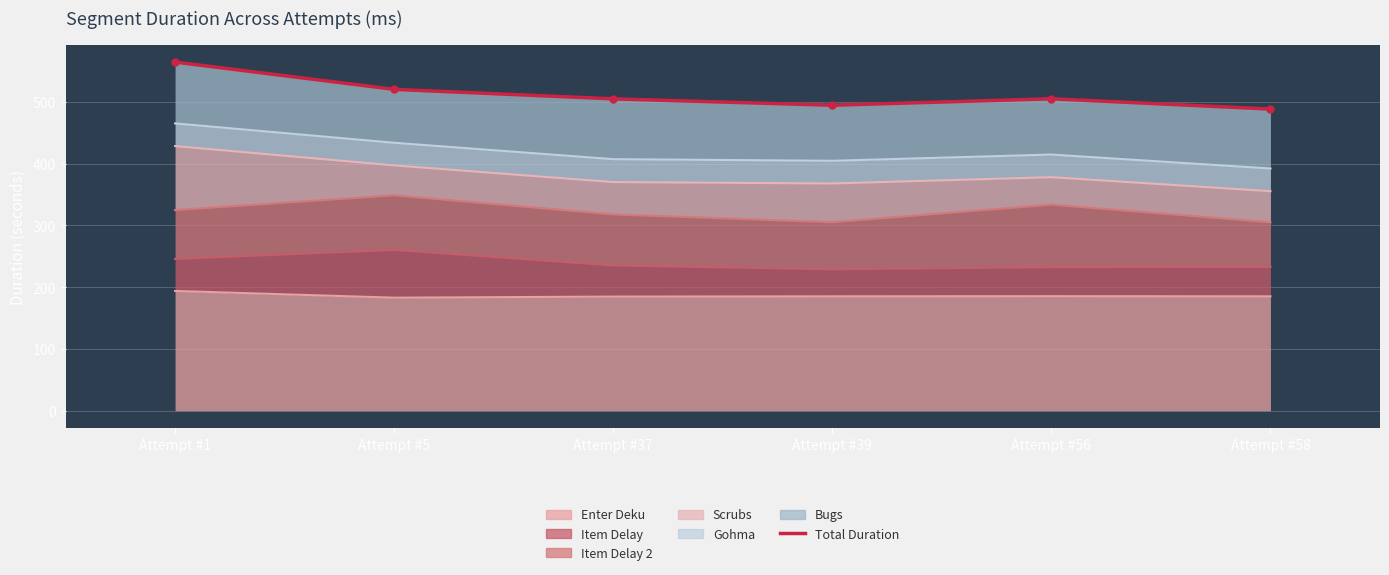

How many points are lower than both their immediate neighbors (excluding endpoints)?

1